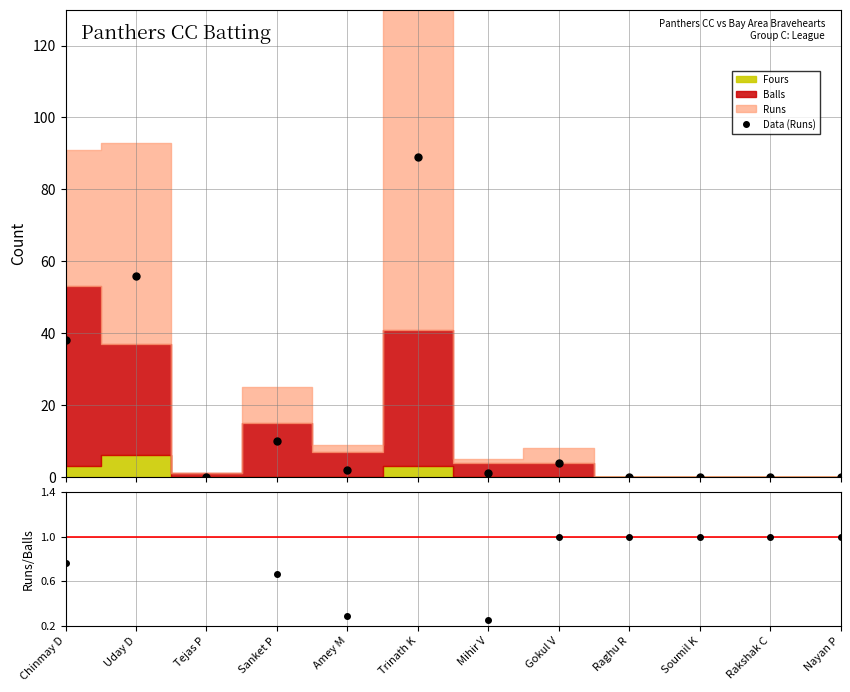

True or false: Data (Runs) has more than 2 interior local peaks.

True